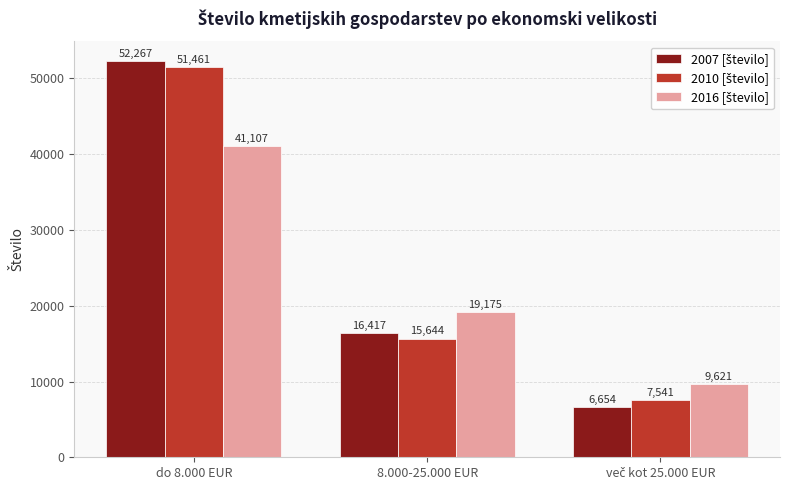

What is the greatest value displayed?

52267